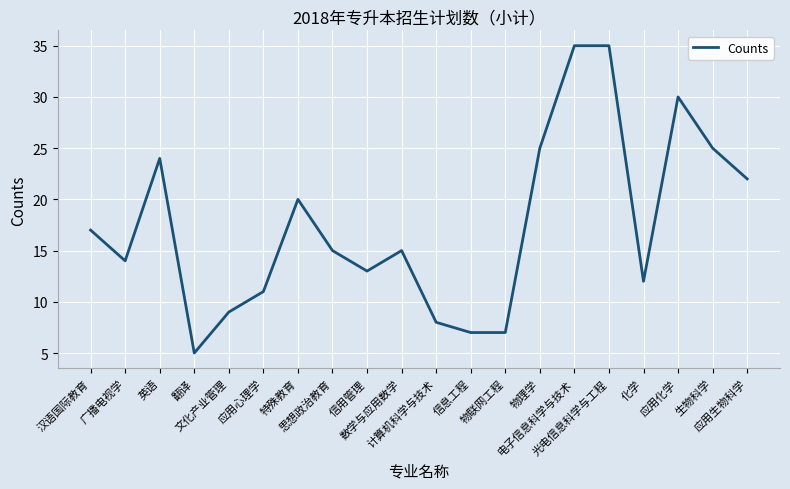

Reading left to right, transcribe all the data shown in this chart.

汉语国际教育=17	广播电视学=14	英语=24	翻译=5	文化产业管理=9	应用心理学=11	特殊教育=20	思想政治教育=15	信用管理=13	数学与应用数学=15	计算机科学与技术=8	信息工程=7	物联网工程=7	物理学=25	电子信息科学与技术=35	光电信息科学与工程=35	化学=12	应用化学=30	生物科学=25	应用生物科学=22